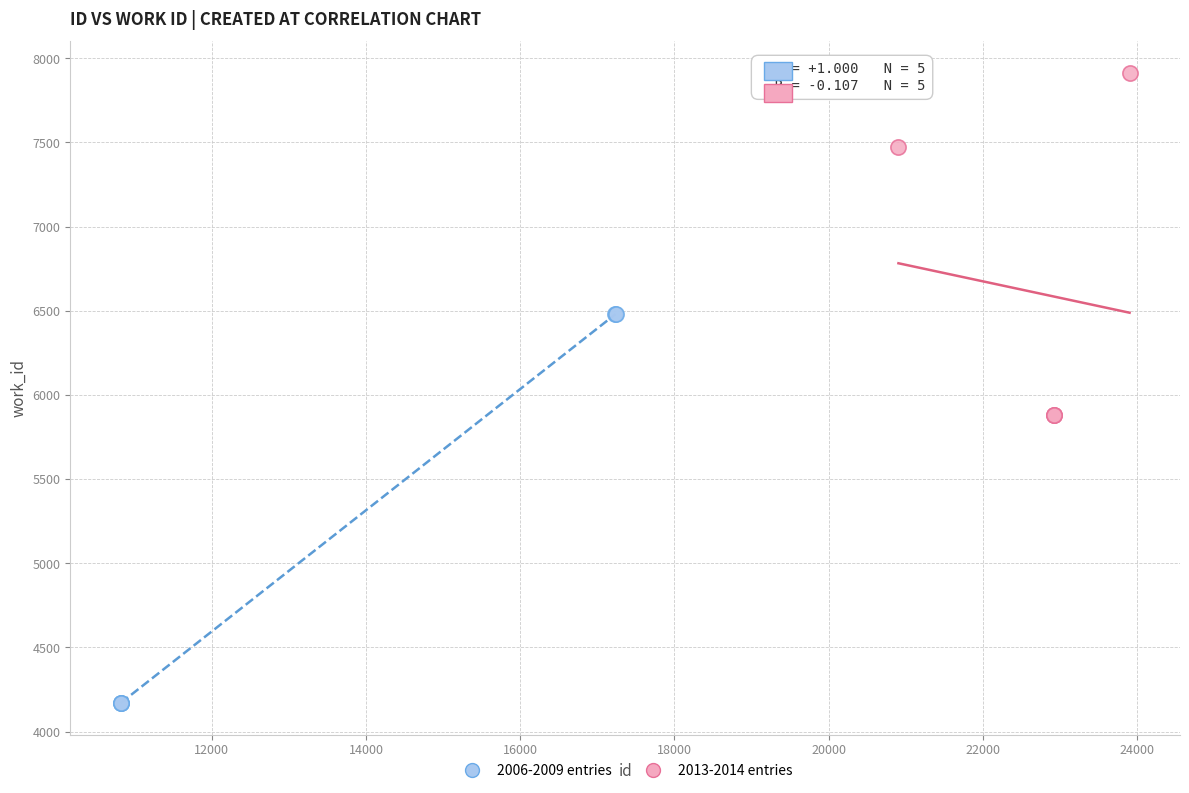

What are all the series names shown in the legend?

2006-2009 entries, 2013-2014 entries